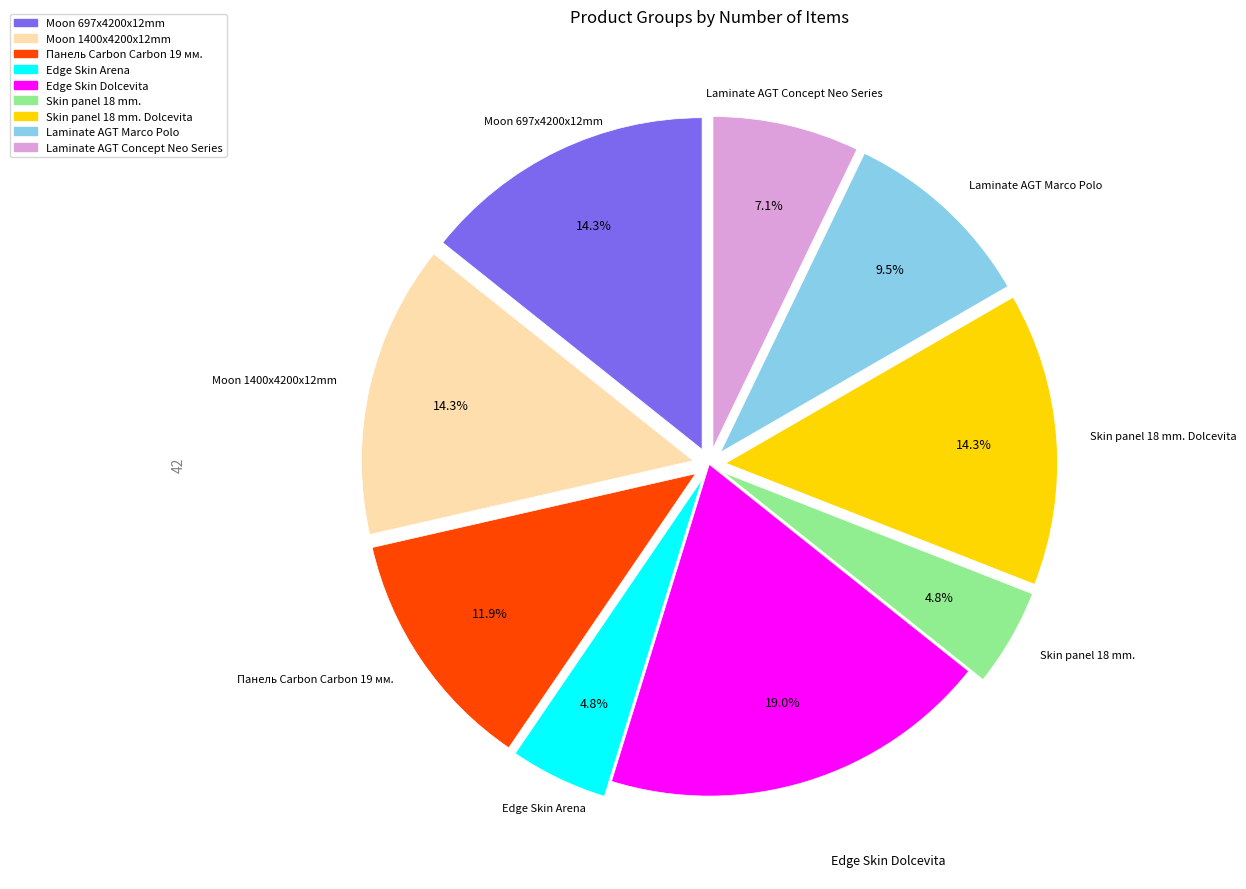

Is there a majority slice in this chart?

No